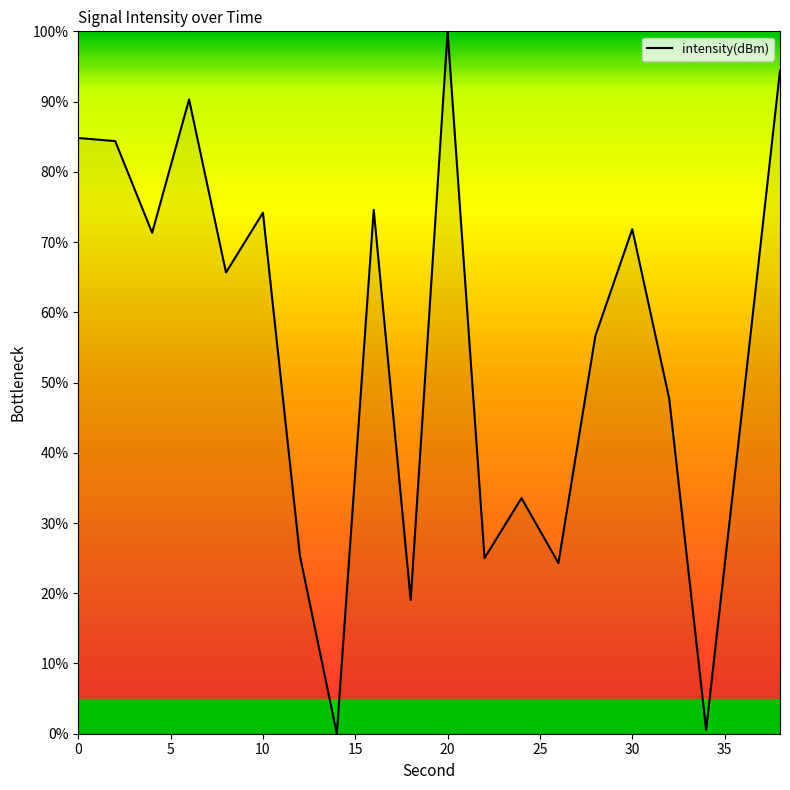

What is the difference between the maximum and minimum values?

100.0